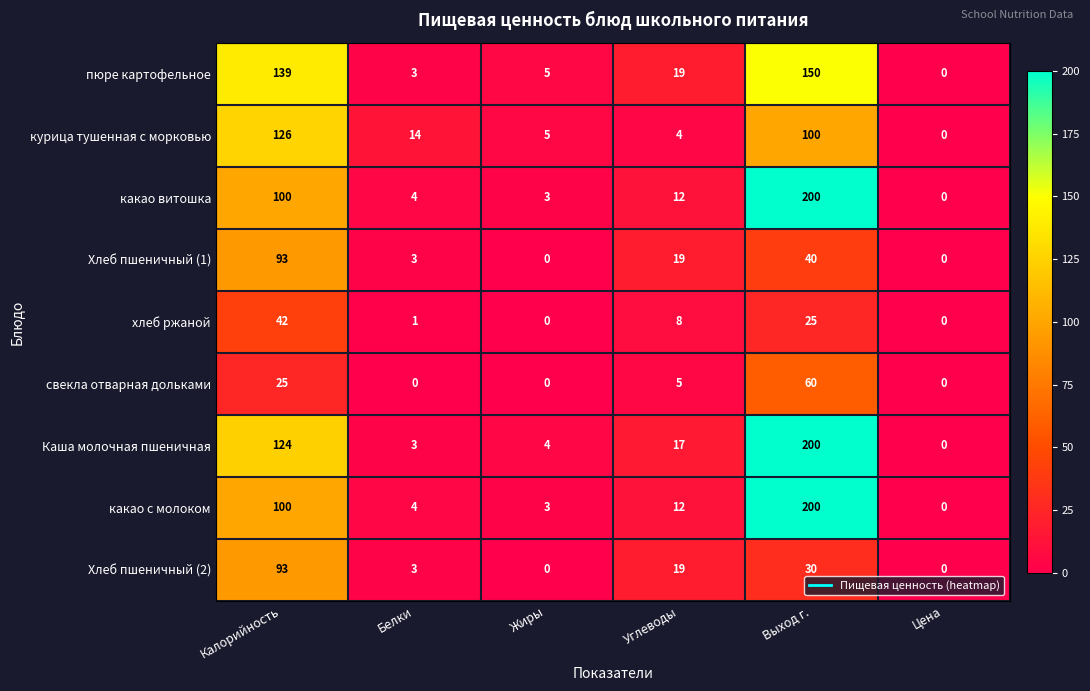

What is the spread (max minus min) of values at Выход г.?

175